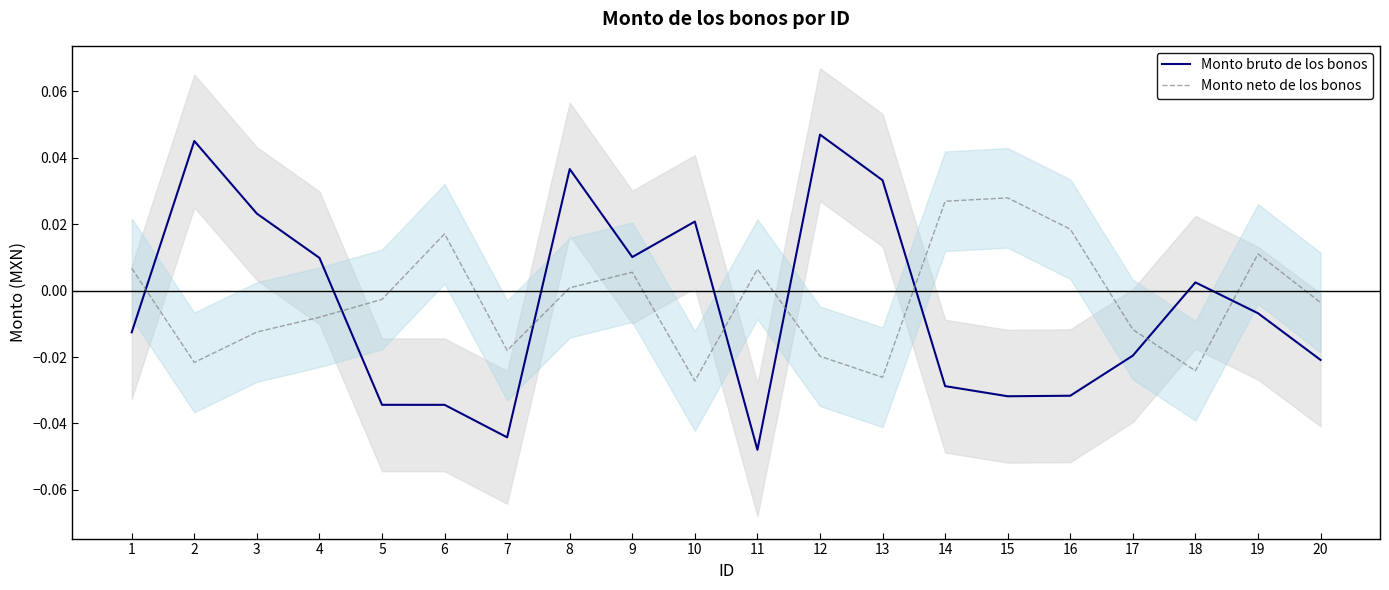

Is this an area chart (filled region under the line)?

No